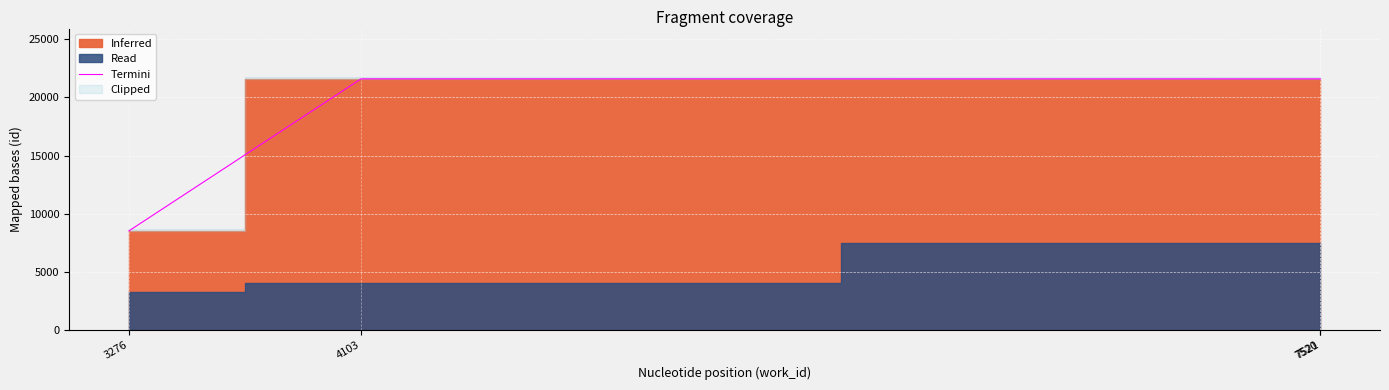

Is it true that the value at 7521 is 21582?

True